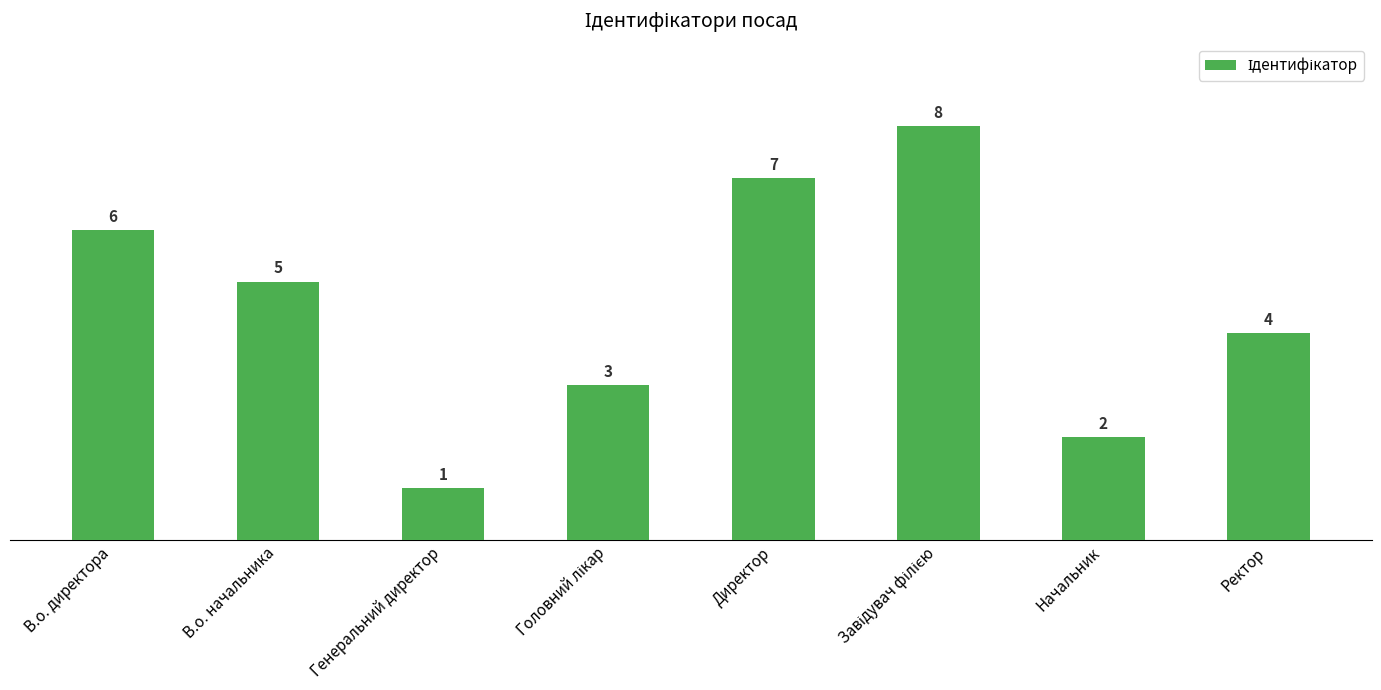

What is the sum of all values?

36